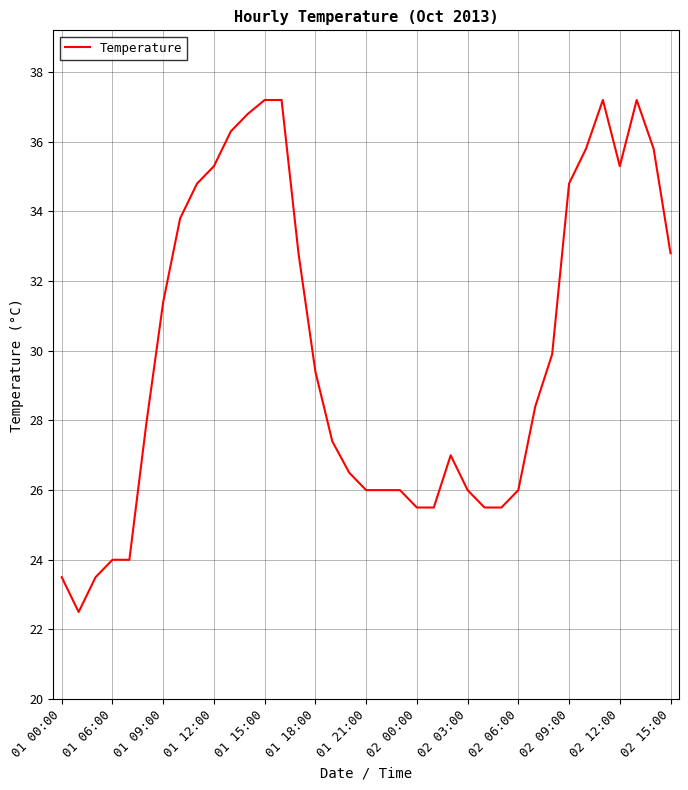

What is the sum of all values?

1110.5